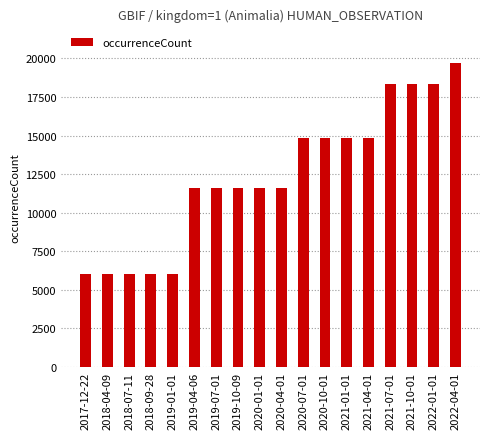

How many categories are shown in the chart?

18